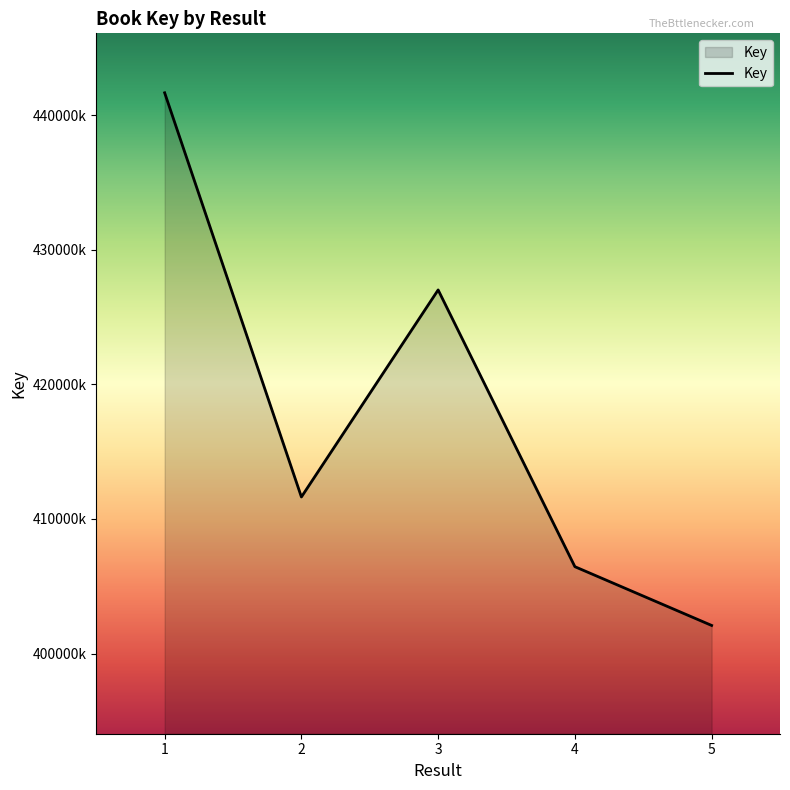

What is the sum of all values?

2088853393